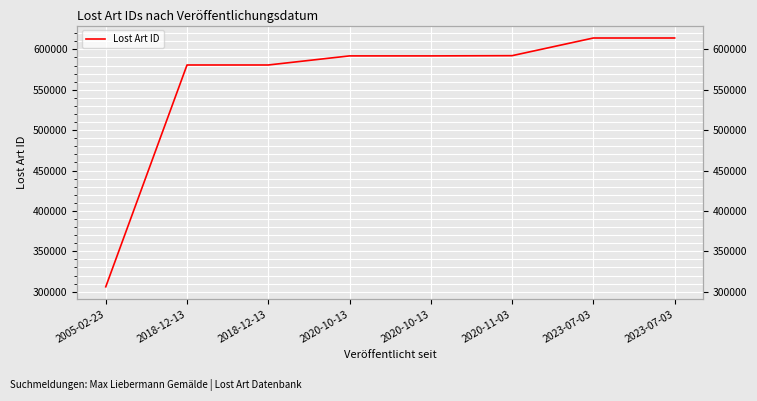

What is the change in value from 2020-10-13 to 2023-07-03?

+22159